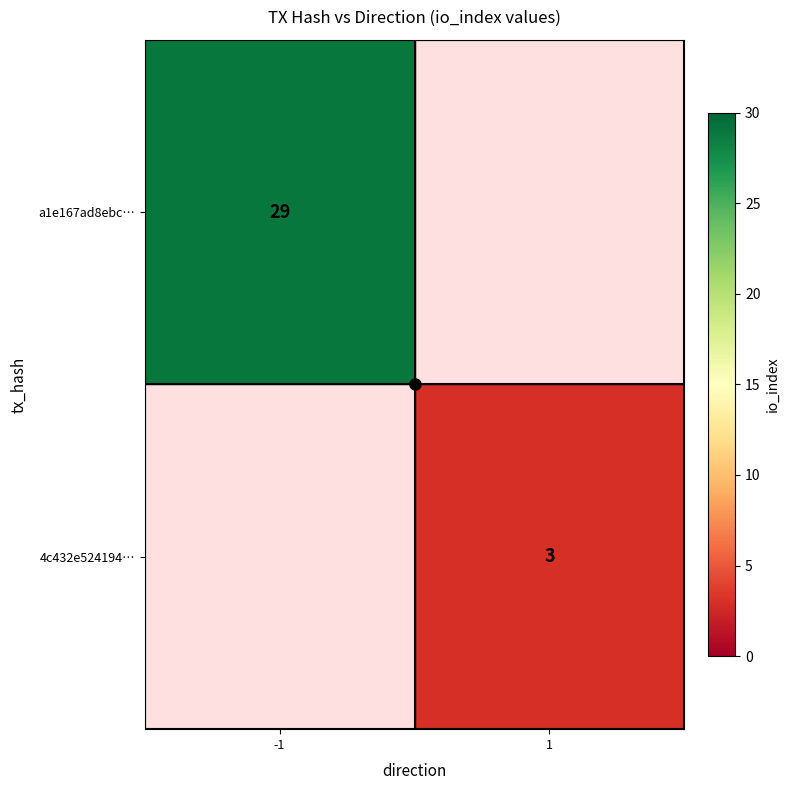

Which label corresponds to the smallest value in the chart?

1